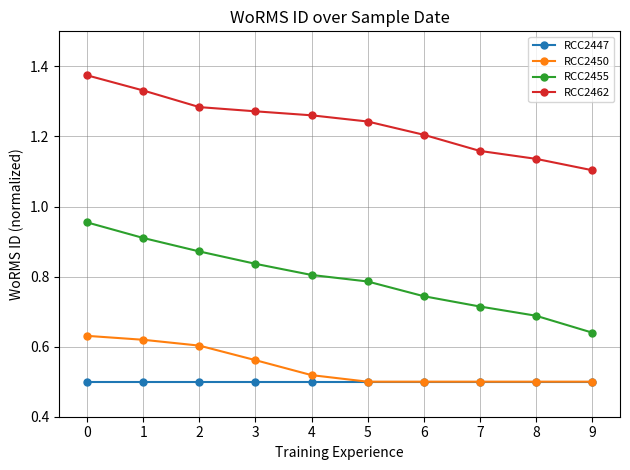

Is it true that RCC2447 equals 0.5 at 1?

True